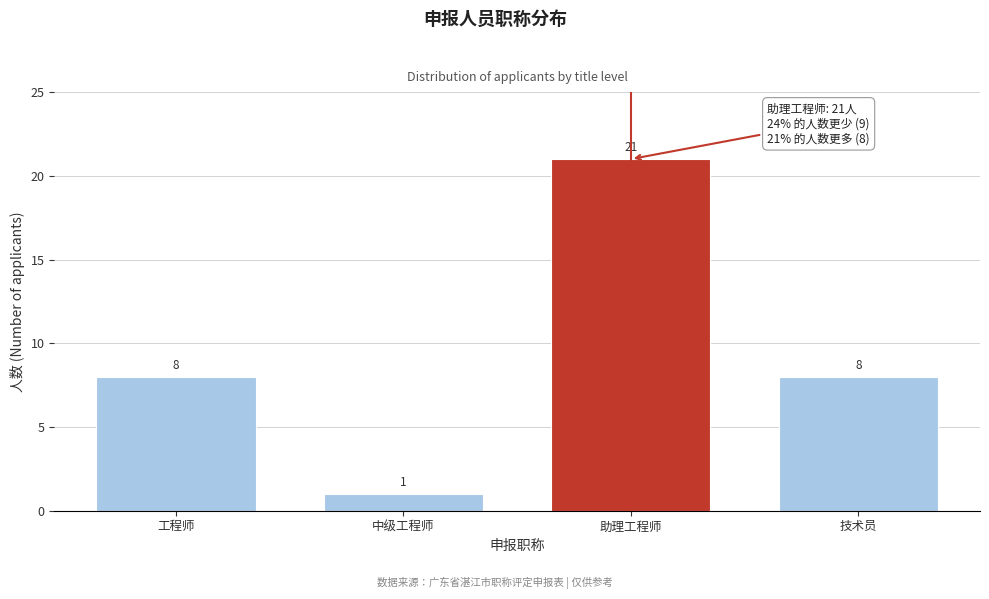

Reading left to right, transcribe all the data shown in this chart.

8	1	21	8